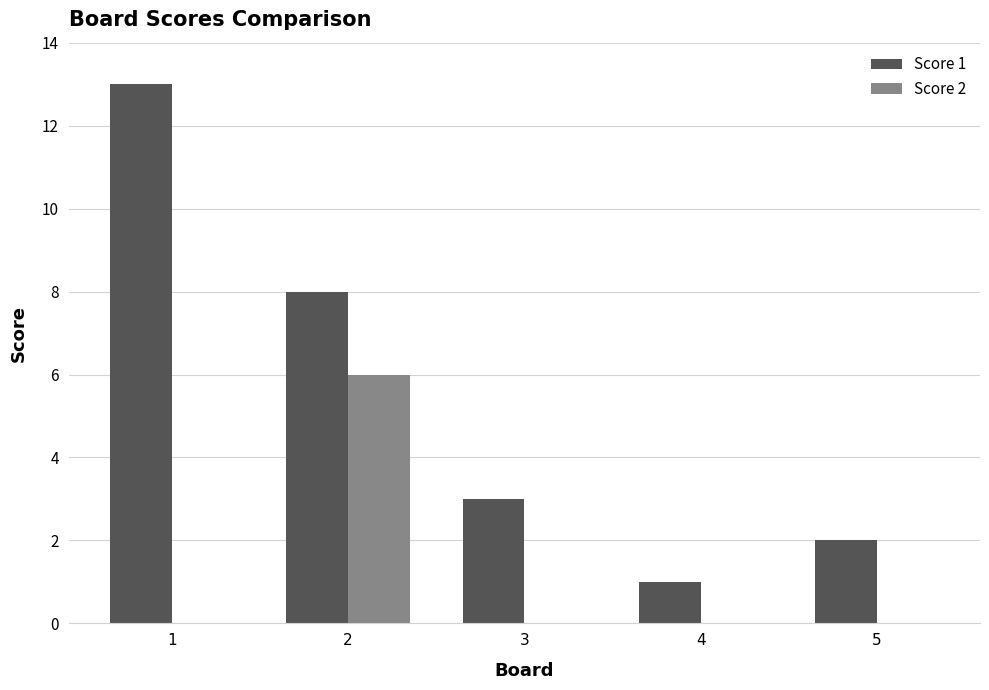

Reading left to right, extract all data points from this chart.

Score 1: 1=13	2=8	3=3	4=1	5=2
Score 2: 1=0	2=6	3=0	4=0	5=0